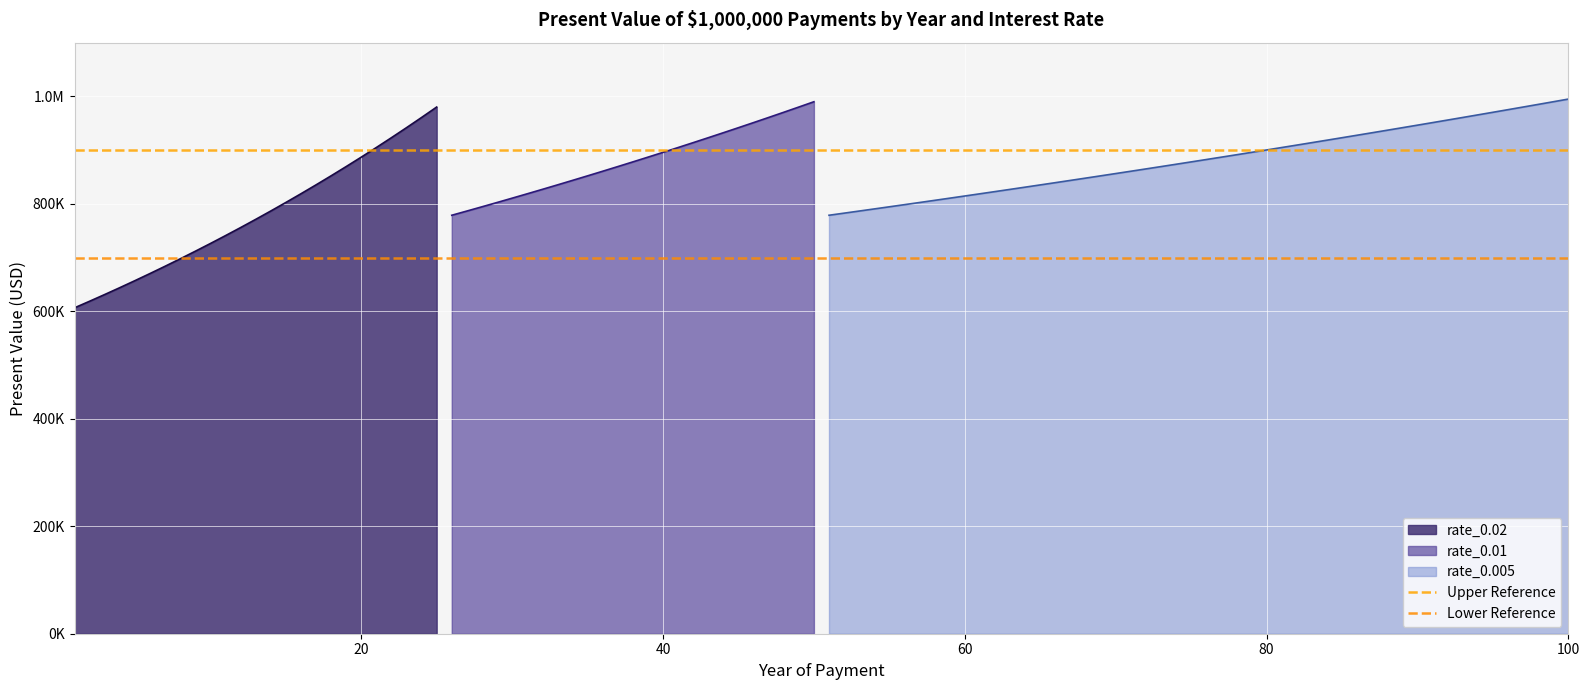

What is the average value of the Upper Reference series?

900000